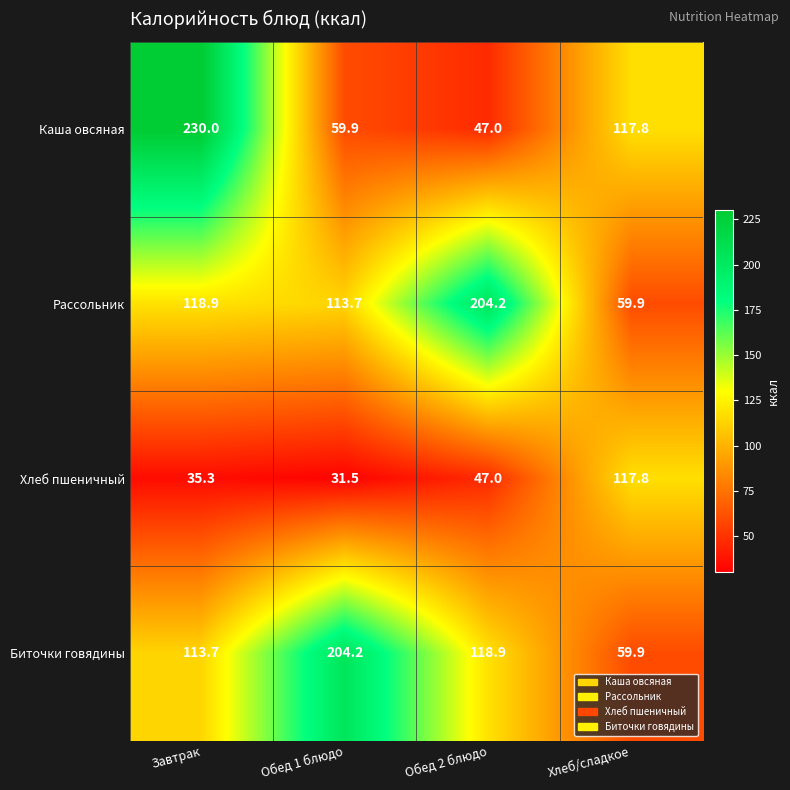

At which label is Хлеб пшеничный closest to 74?

Обед 2 блюдо